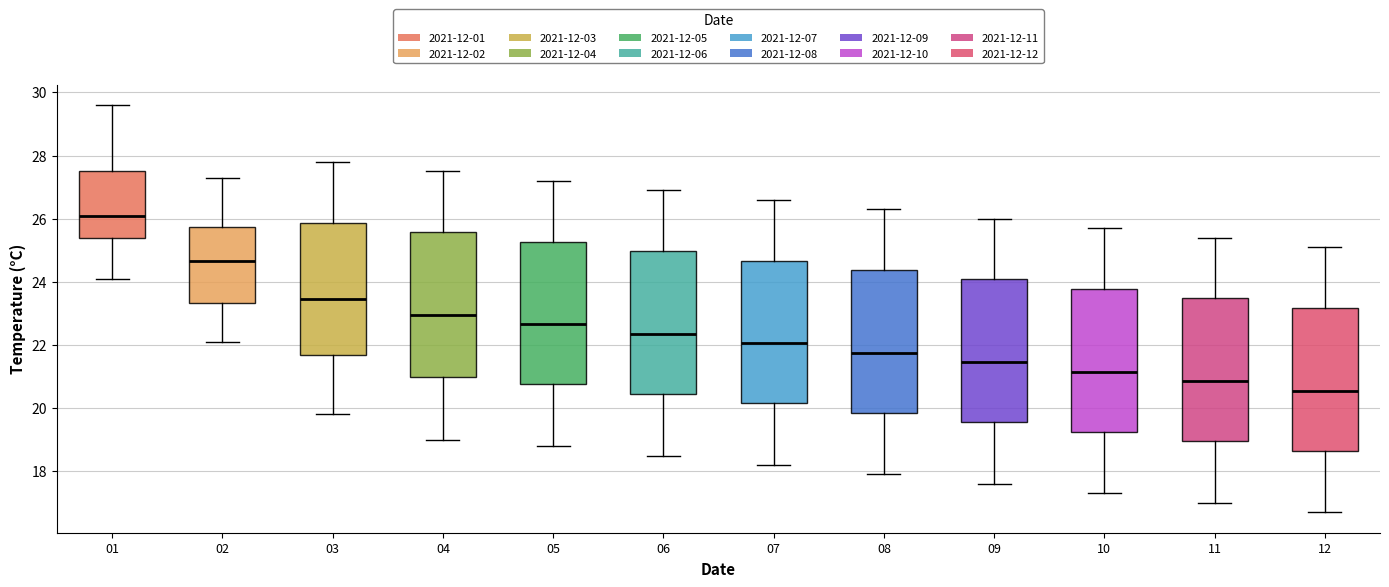

Reading left to right, read every box against the y-axis: the position of its median line, the range the box covers, and the ends of its whiskers. The values are not printed on the chart, so give them approximately, as read against the axis.

01: median 26.2, box 25.4 to 27.6, whiskers 24.2 to 29.6
02: median 24.6, box 23.4 to 25.8, whiskers 22.2 to 27.4
03: median 23.4, box 21.6 to 25.8, whiskers 19.8 to 27.8
04: median 23.0, box 21.0 to 25.6, whiskers 19.0 to 27.6
05: median 22.6, box 20.8 to 25.2, whiskers 18.8 to 27.2
06: median 22.4, box 20.4 to 25.0, whiskers 18.6 to 27.0
07: median 22.0, box 20.2 to 24.6, whiskers 18.2 to 26.6
08: median 21.8, box 19.8 to 24.4, whiskers 18.0 to 26.4
09: median 21.4, box 19.6 to 24.0, whiskers 17.6 to 26.0
10: median 21.2, box 19.2 to 23.8, whiskers 17.4 to 25.8
11: median 20.8, box 19.0 to 23.4, whiskers 17.0 to 25.4
12: median 20.6, box 18.6 to 23.2, whiskers 16.8 to 25.2